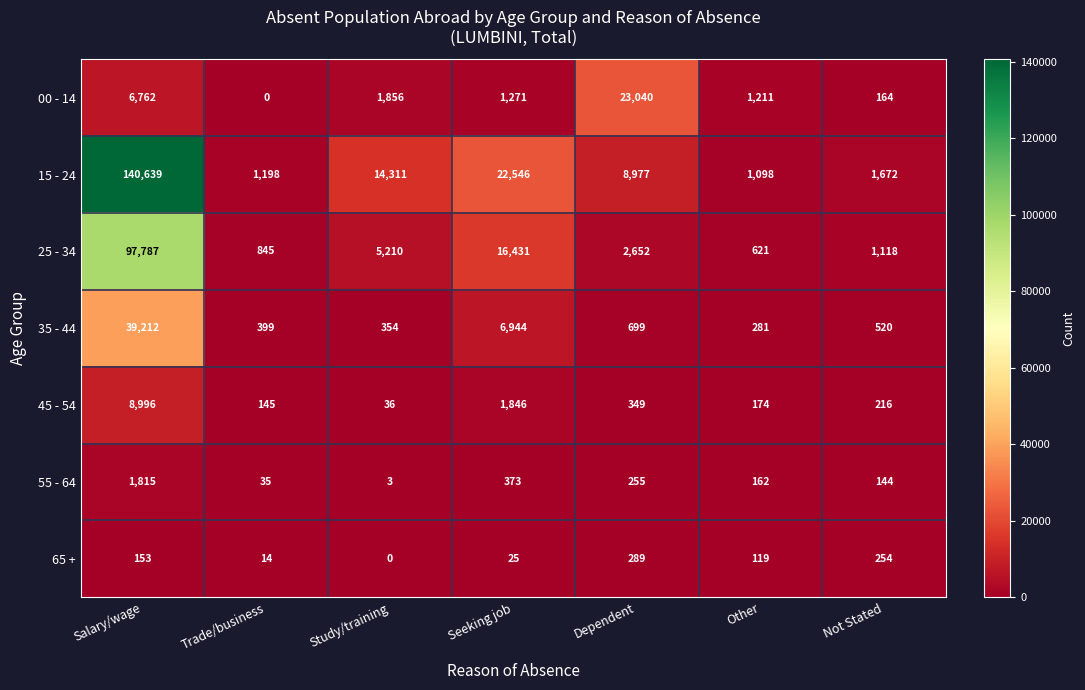

Where is 35 - 44 nearest to the value 19746?

Seeking job